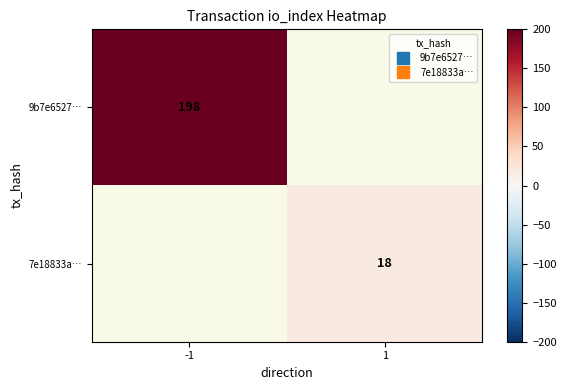

What is the approximate value of 7e18833a… at 1?

18.0